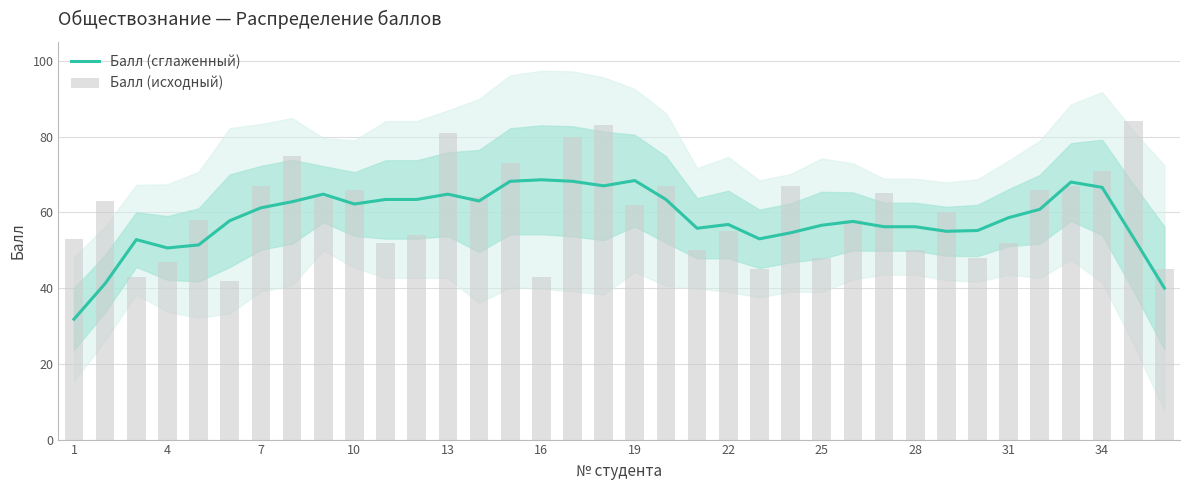

How many groups of bars are there?

36